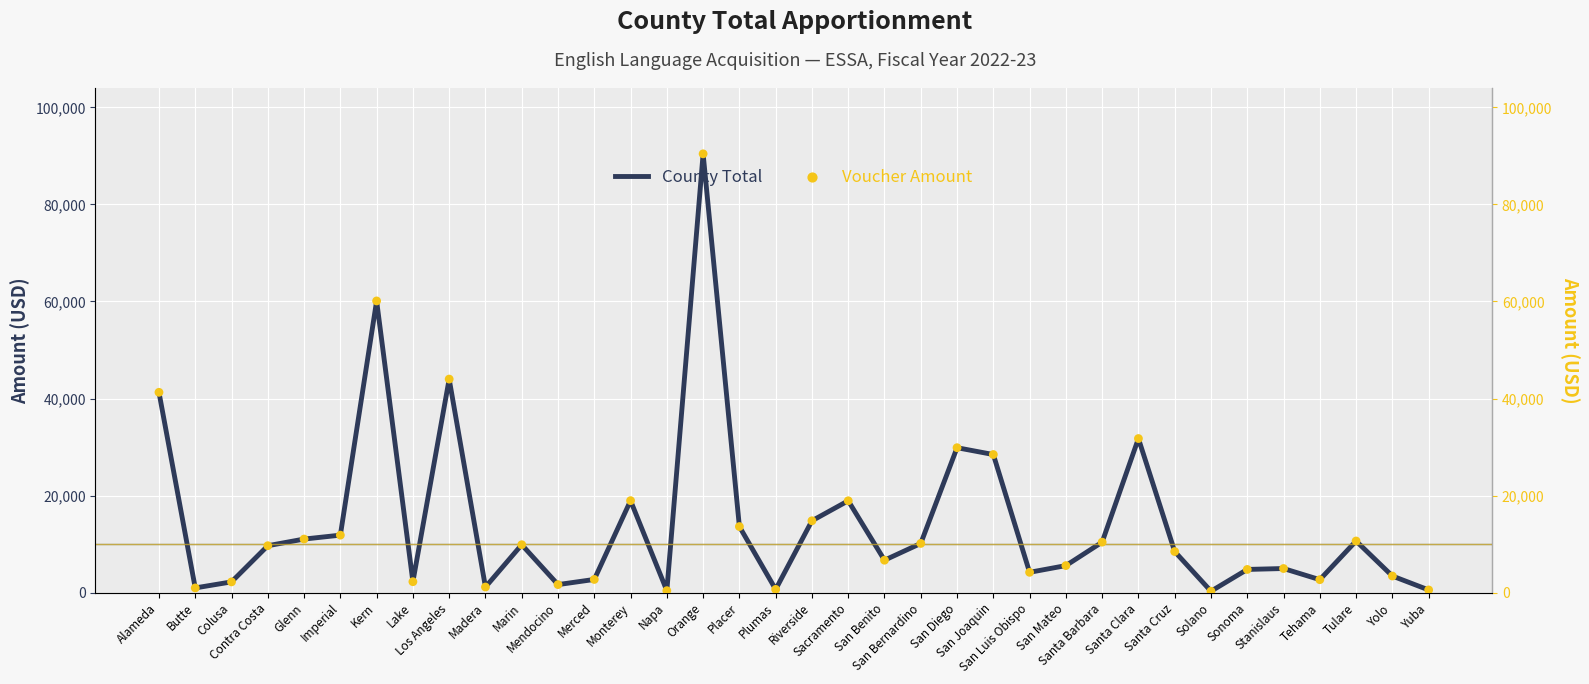

At how many categories does at least one series exceed 65334?

1